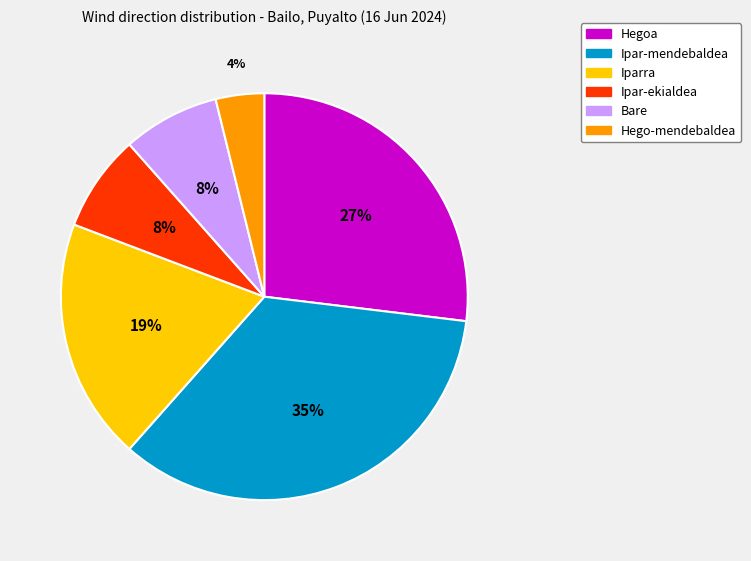

How many slices are in this pie chart?

6